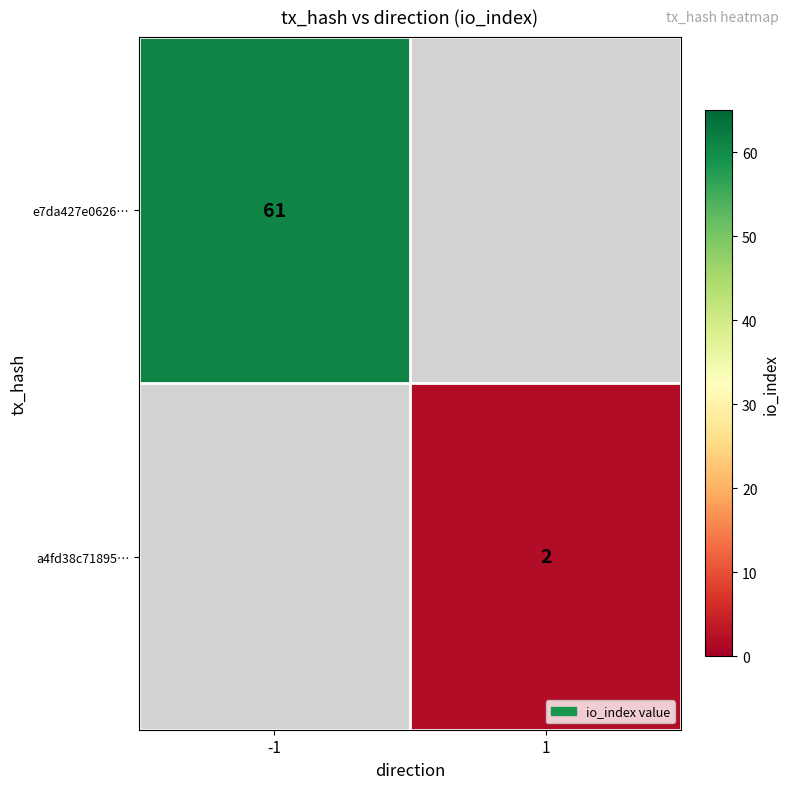

The value of a4fd38c71895… at 1 is 2. True or false?

True